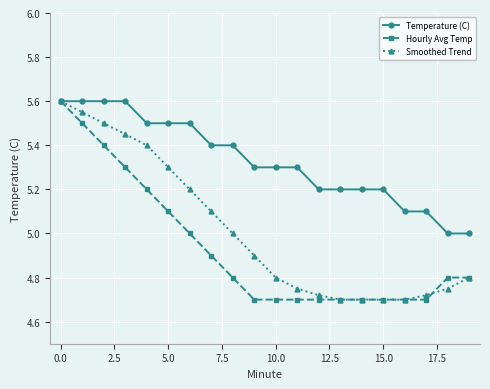

What is the value of the Temperature (C) point at the 9th from the left?

5.4